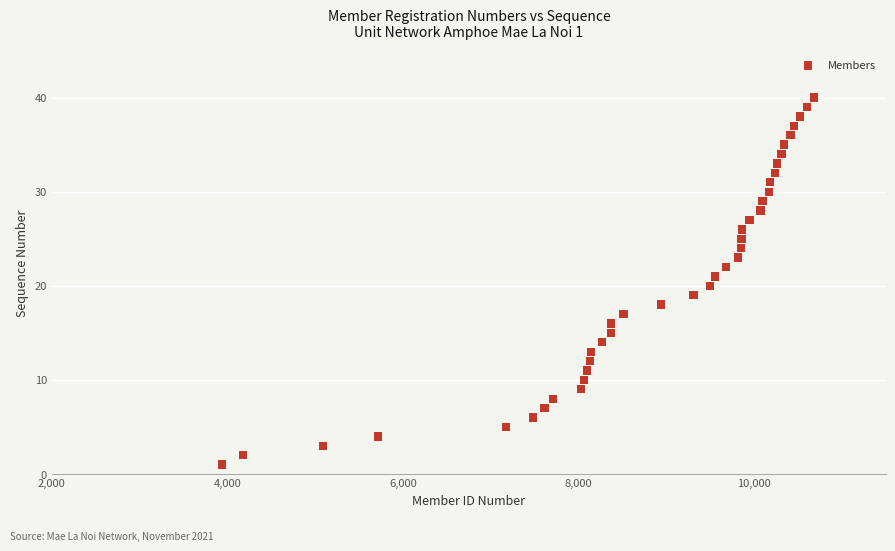

What is the range of Y values (max minus min)?

39